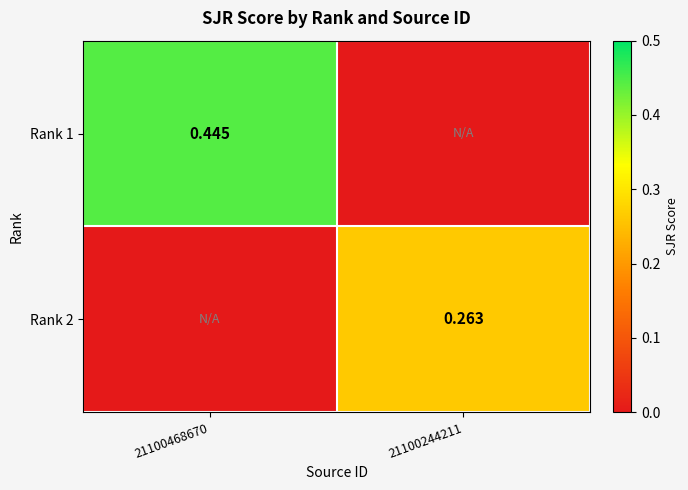

Is the value of Rank 1 at 21100244211 greater than the value of Rank 2 at 21100468670?

No